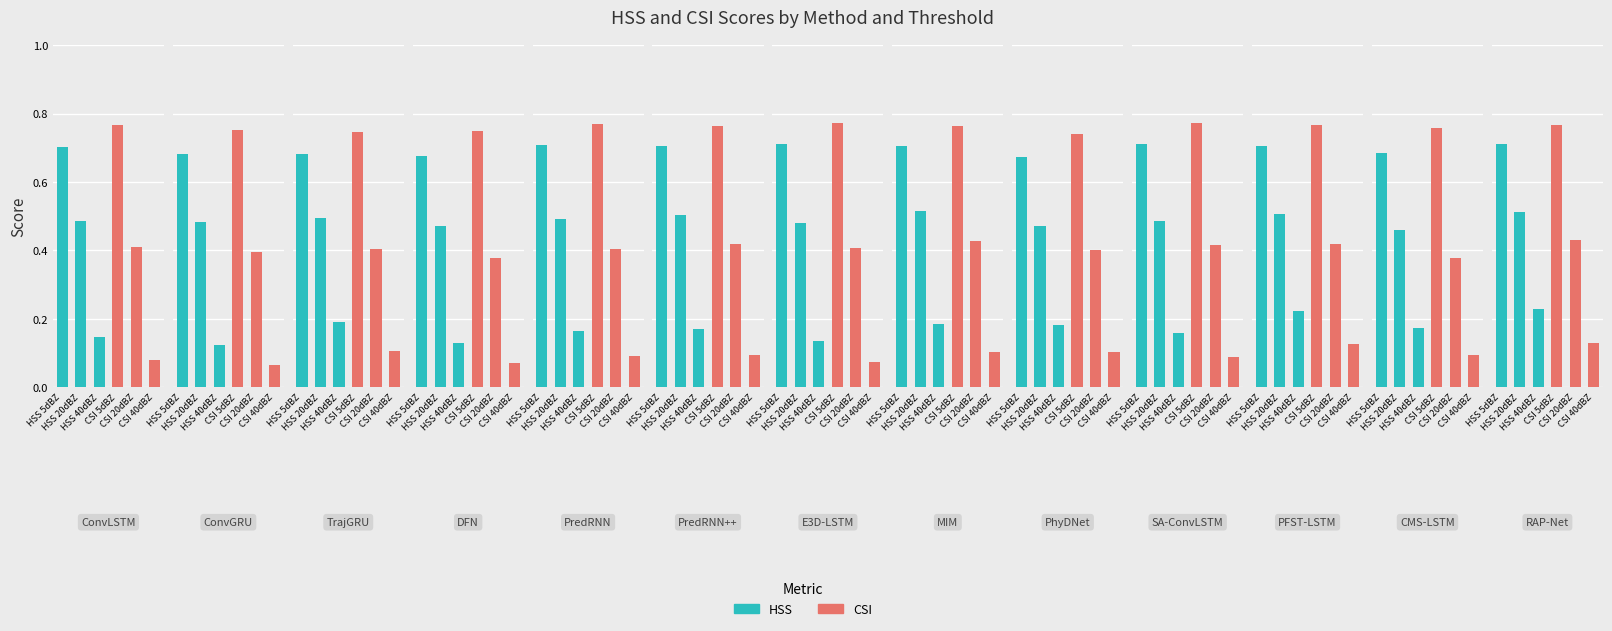

What is the value of the CSI 20dBZ bar at the 1st from the left?

0.4